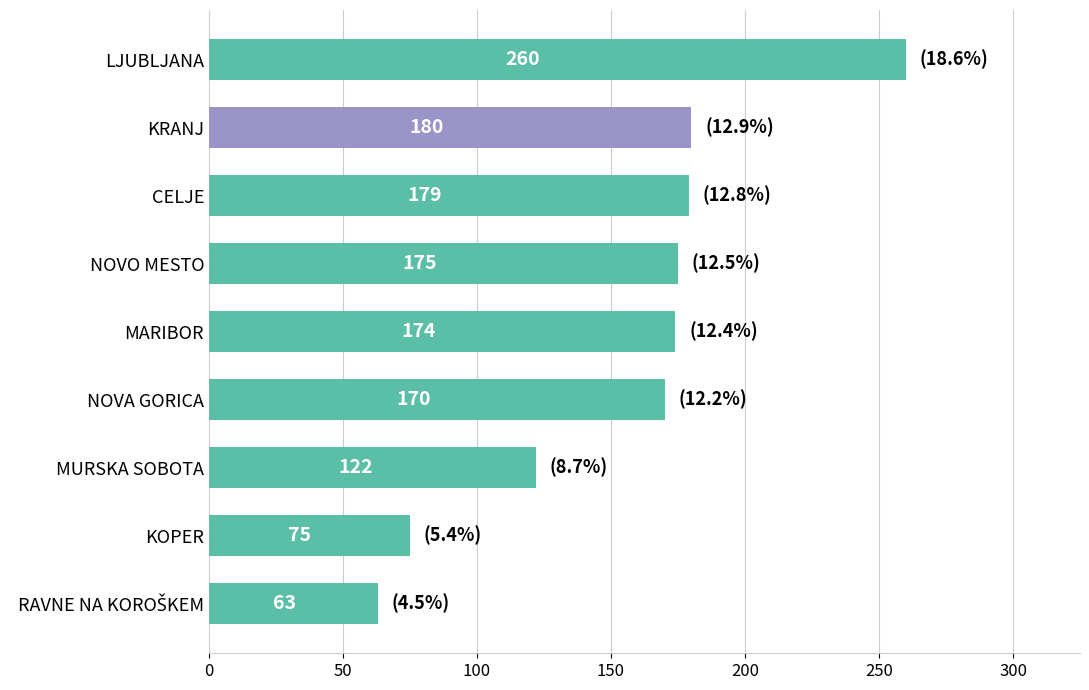

What is the difference between the second highest and minimum values?

117